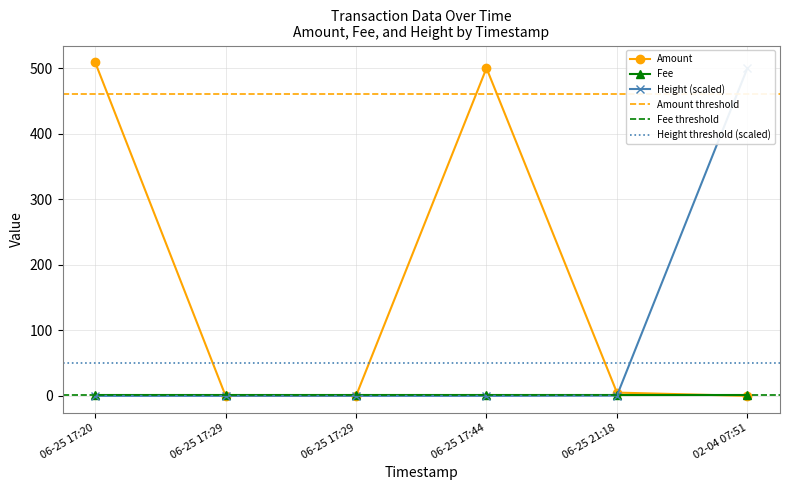

After their last crossing, which series has the higher values: Height or Amount?

Height